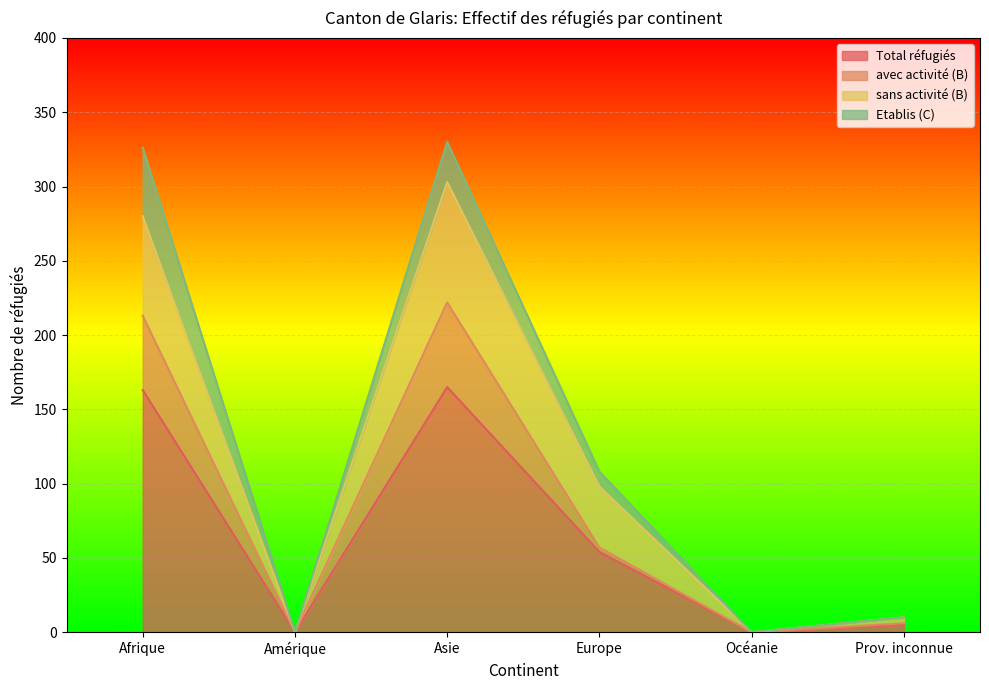

What position from the left is Asie?

3